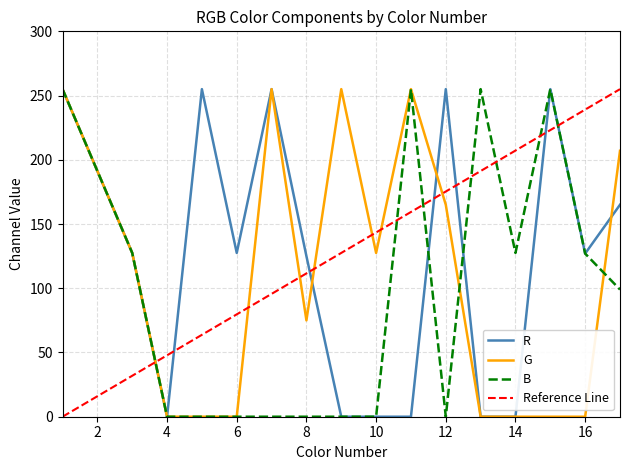

Between which two adjacent categories do B and G first intersect?

12 and 13